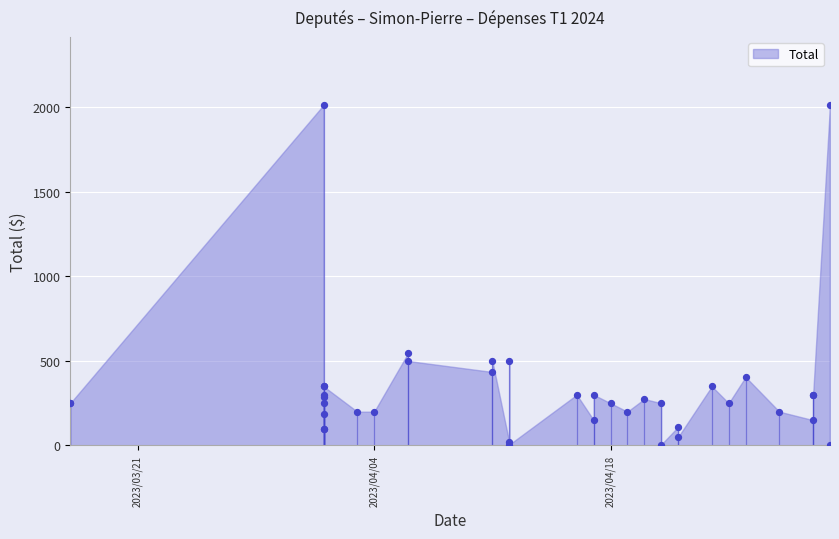

What is the change in value from 2023/04/28 to 2023/05/01?

-199.2